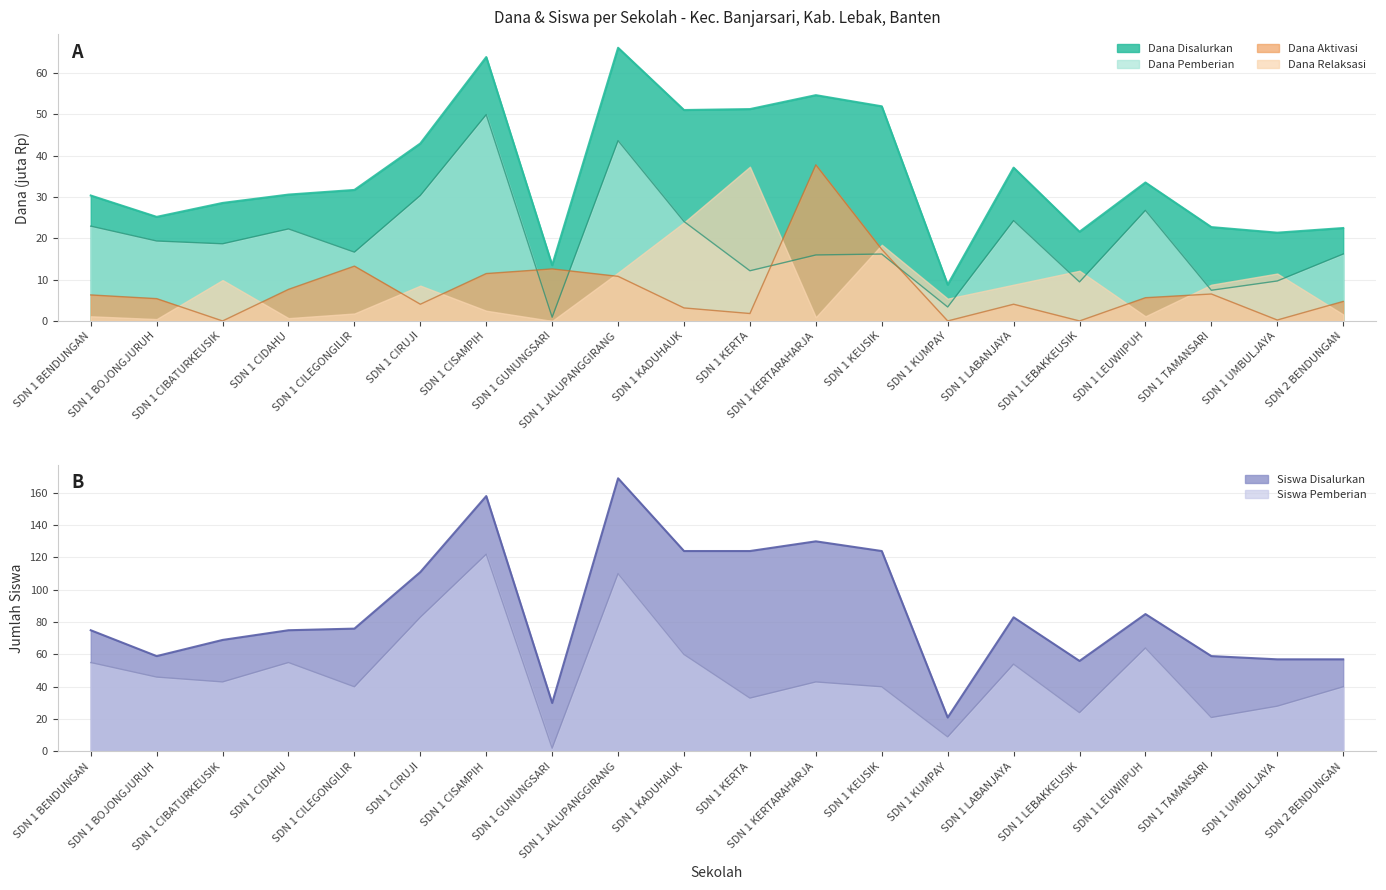

True or false: Dana Relaksasi and Dana Disalurkan intersect in this chart.

False